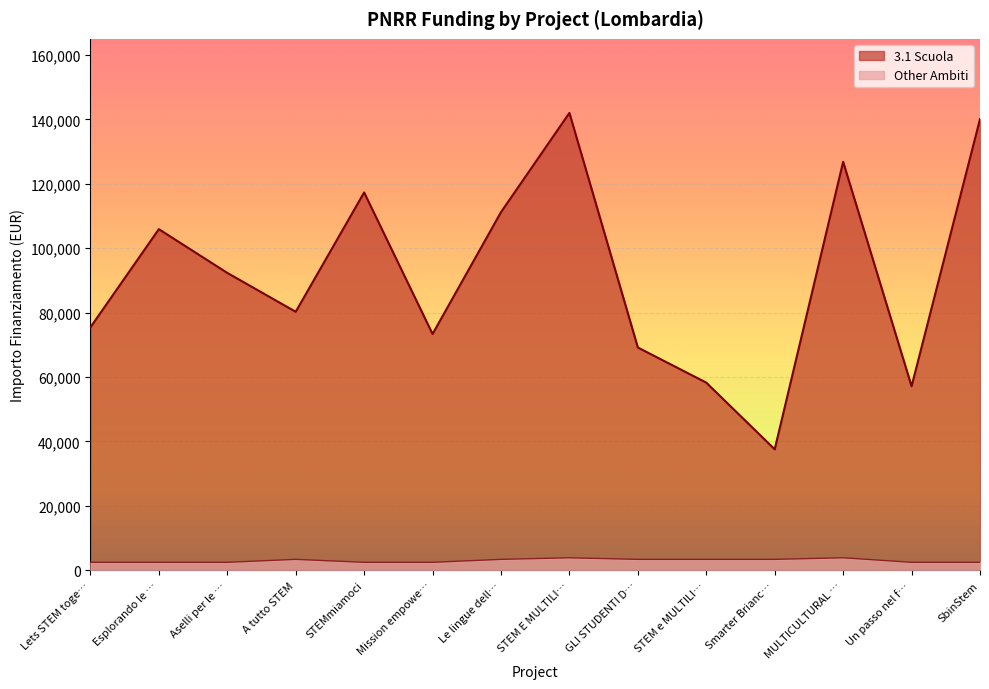

What are all the series names shown in the legend?

3.1 Scuola, Other Ambiti